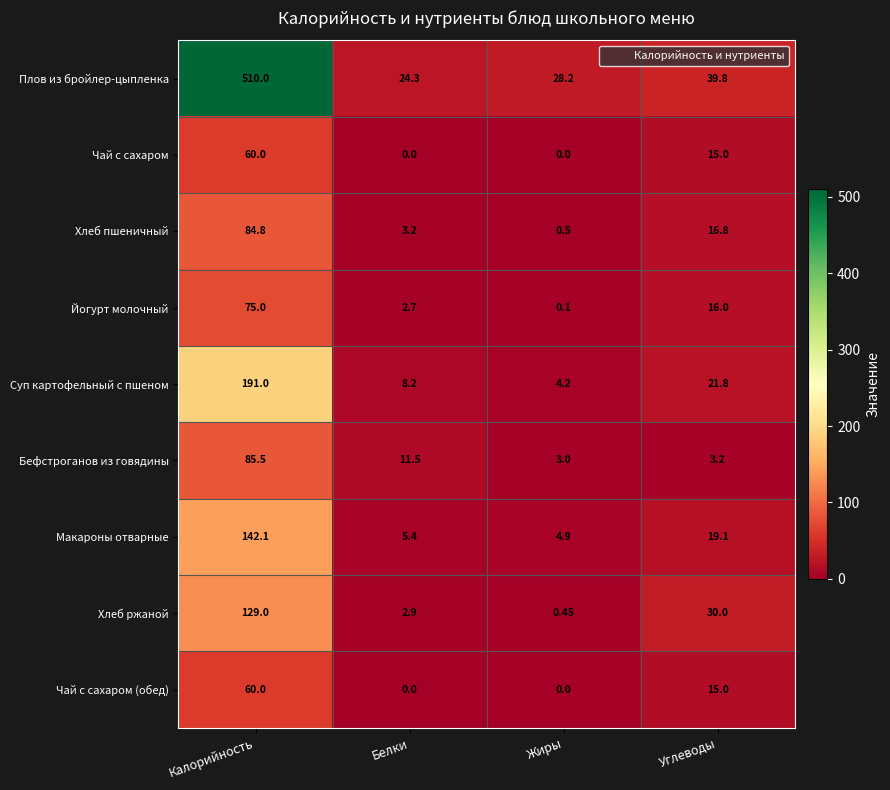

Which series has the largest range (max minus min)?

Плов из бройлер-цыпленка